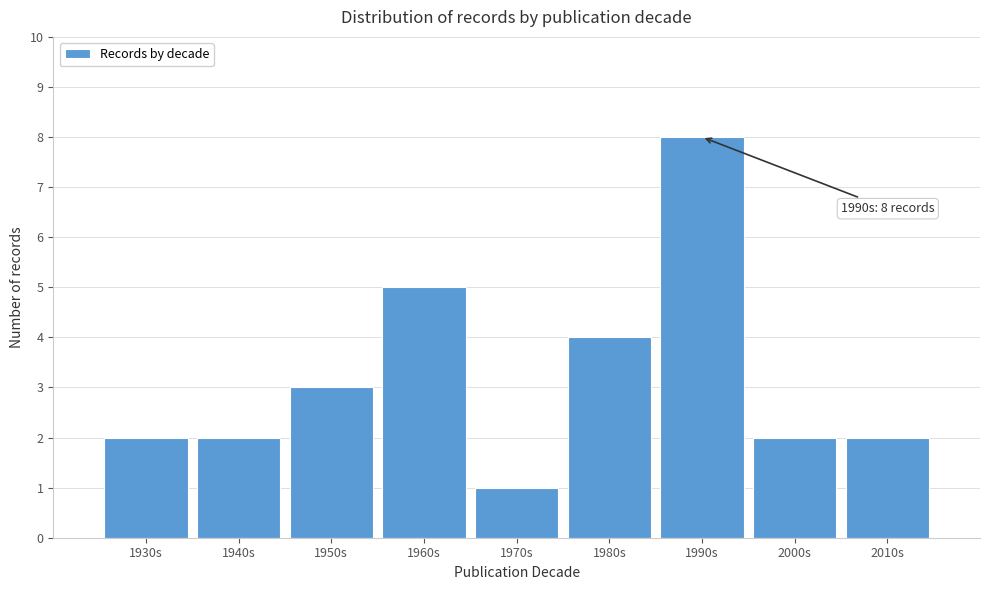

Reading left to right, extract all data points from this chart.

2	2	3	5	1	4	8	2	2